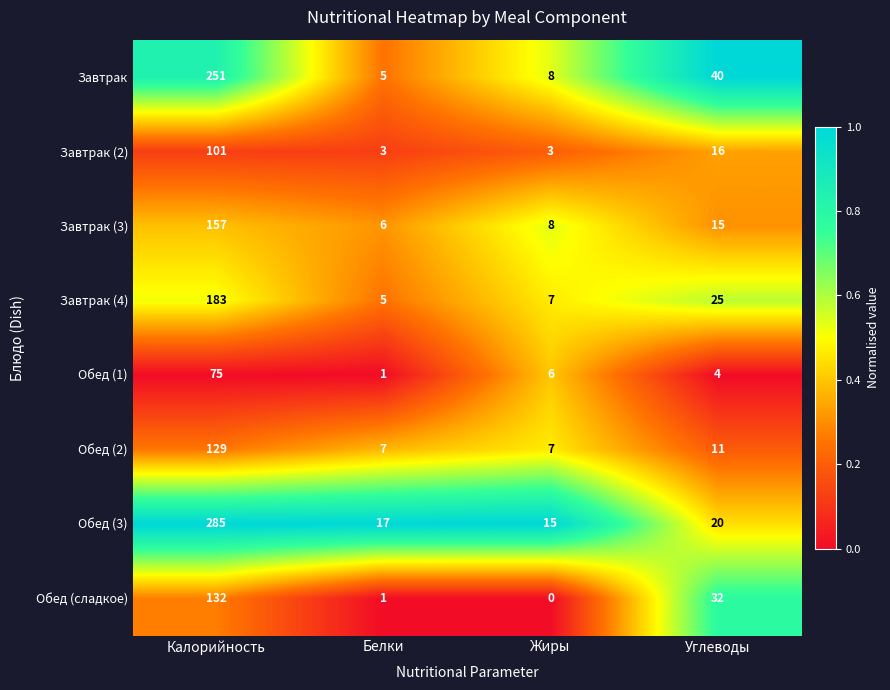

List the series in order of their peak value, highest first.

Обед (3), Завтрак, Завтрак (4), Завтрак (3), Обед (сладкое), Обед (2), Завтрак (2), Обед (1)